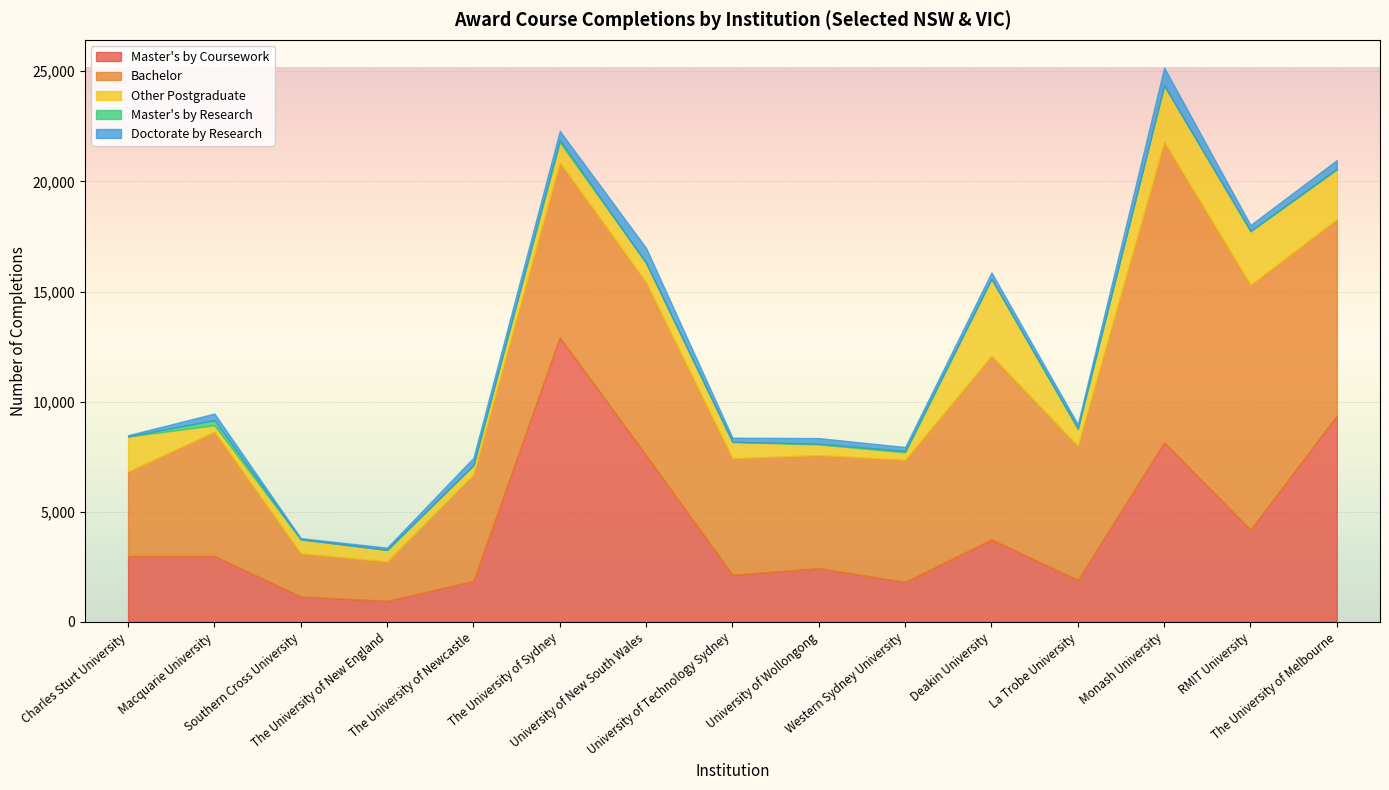

The value of Master's by Coursework at The University of Newcastle is 2699. True or false?

False